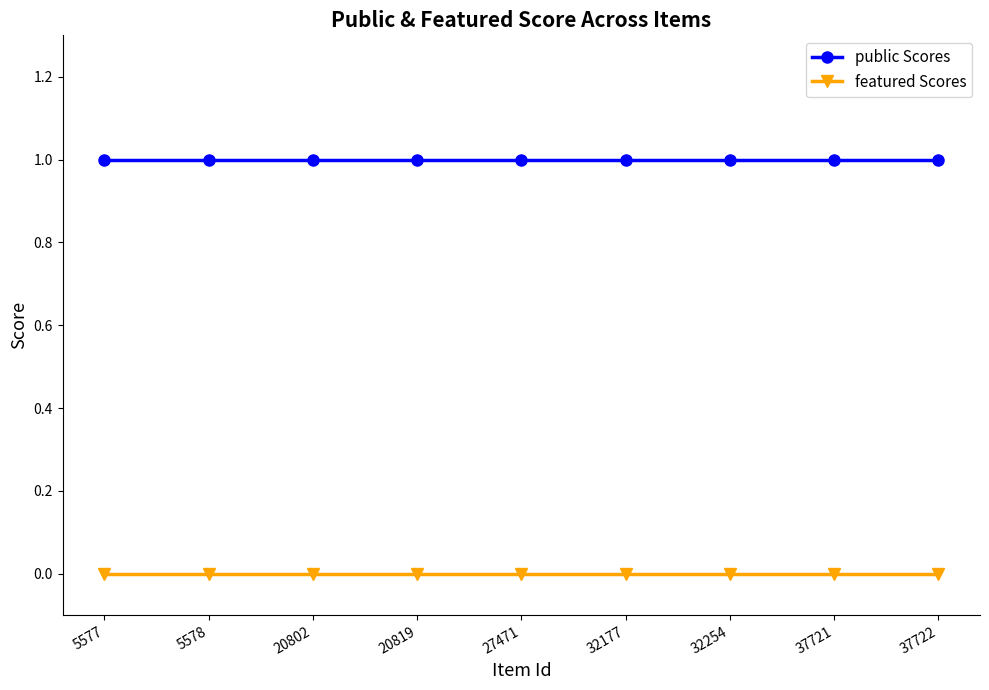

What is the sum of the public Scores values at 32254 and 27471?

2